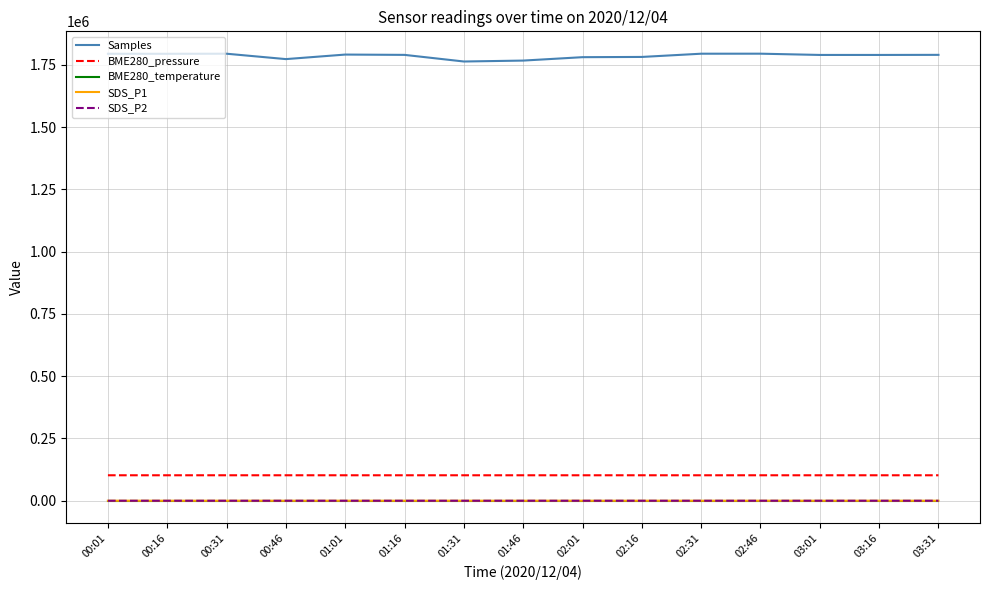

Which series has the widest spread of values?

Samples